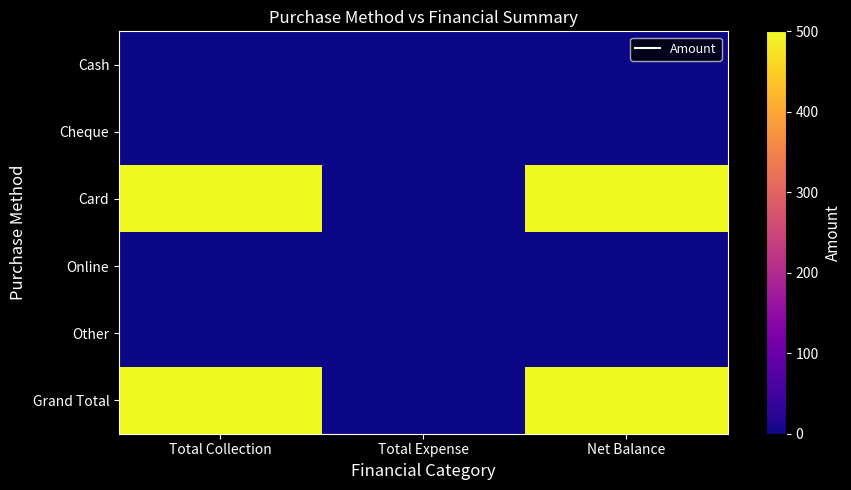

What is the spread (max minus min) of values at Total Collection?

500